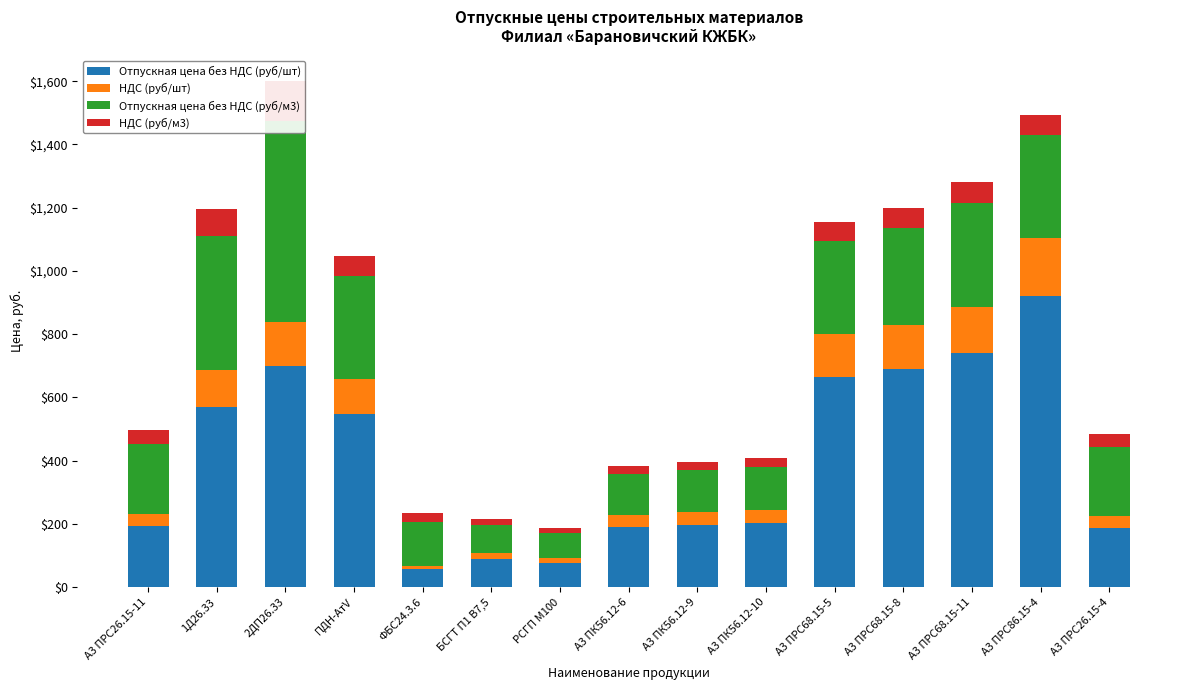

Which series has the largest range (max minus min)?

Отпускная цена без НДС (руб/шт)